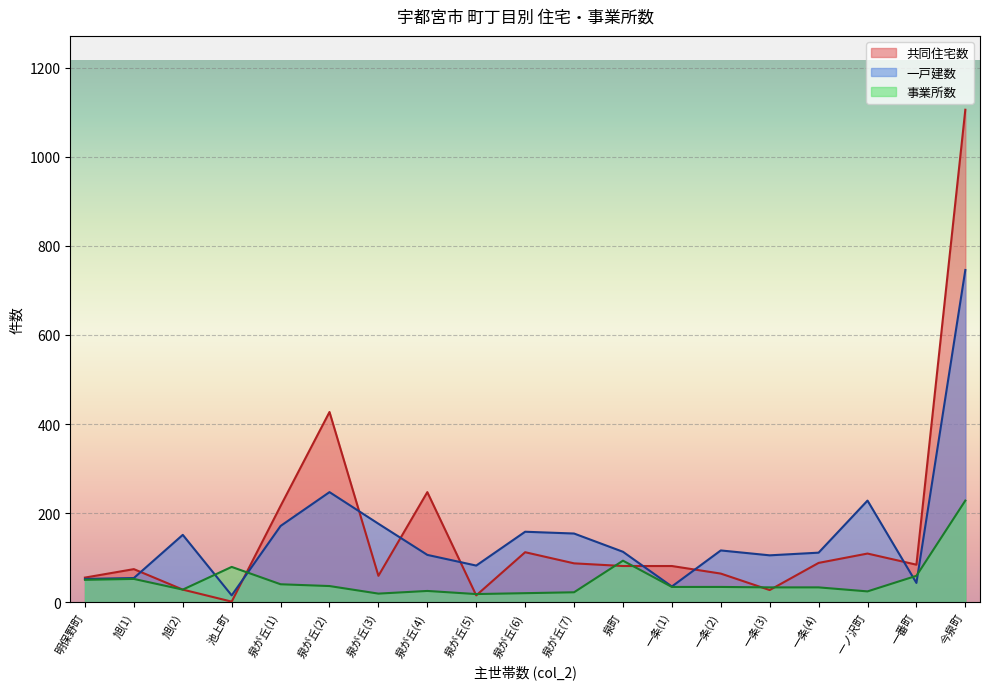

Where is the first local minimum for 共同住宅数?

池上町